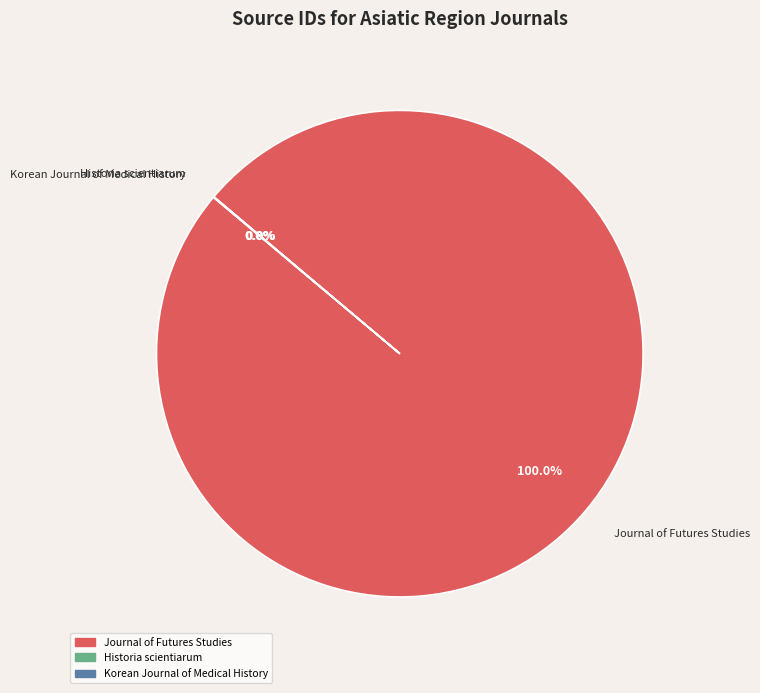

Does Journal of Futures Studies represent more than half of the total?

Yes